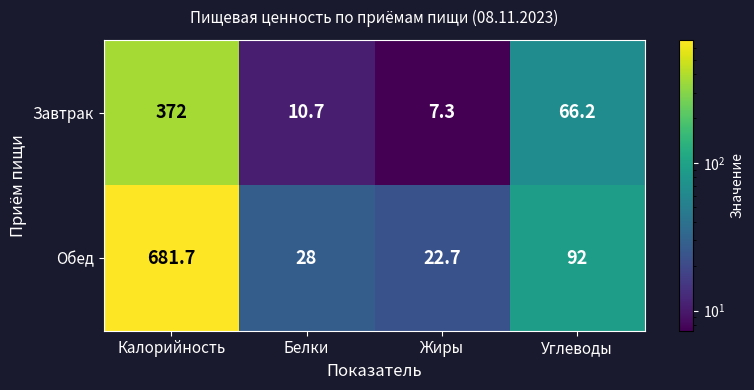

At which category is the sum across all series the highest?

Калорийность